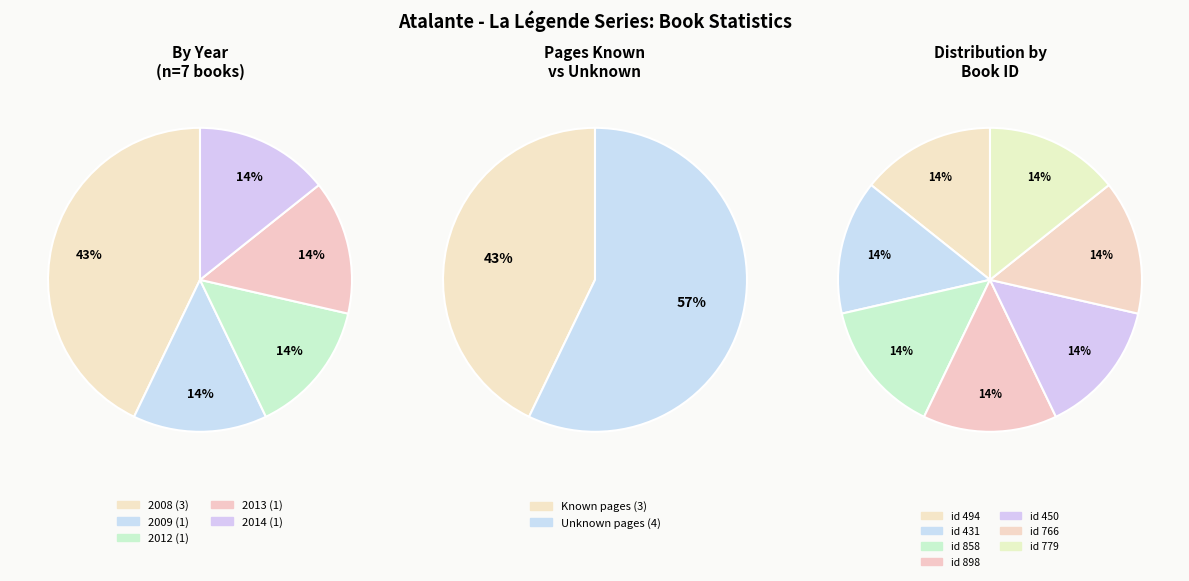

Does any single category account for the majority?

No